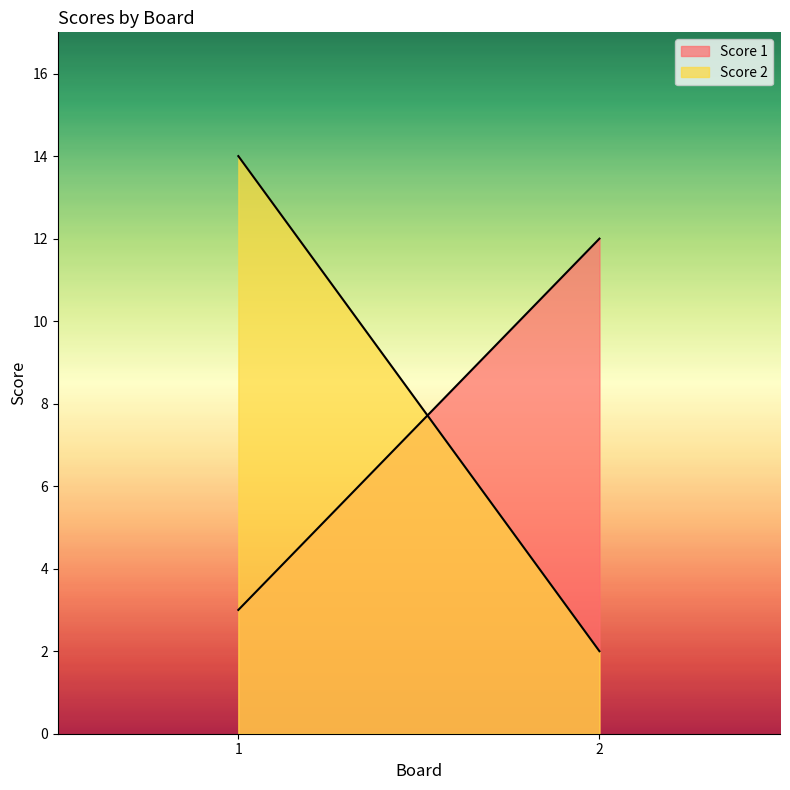

Does the chart display data point markers on the line(s)?

No